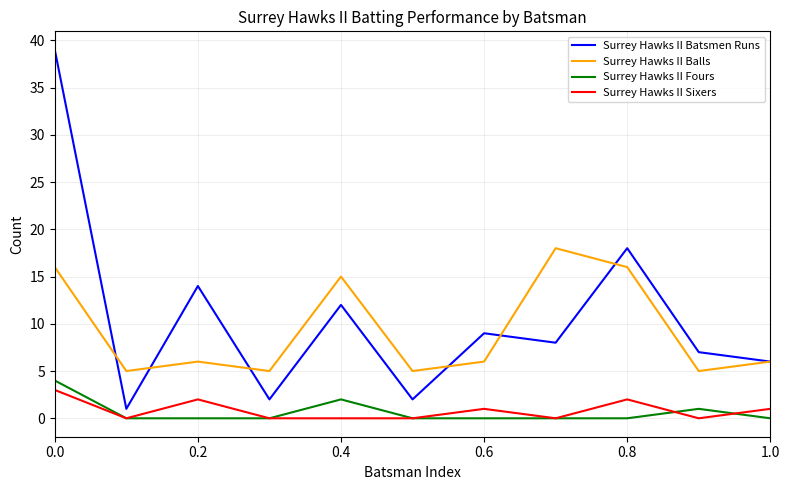

Which series has the largest total across all categories?

Surrey Hawks II Batsmen Runs